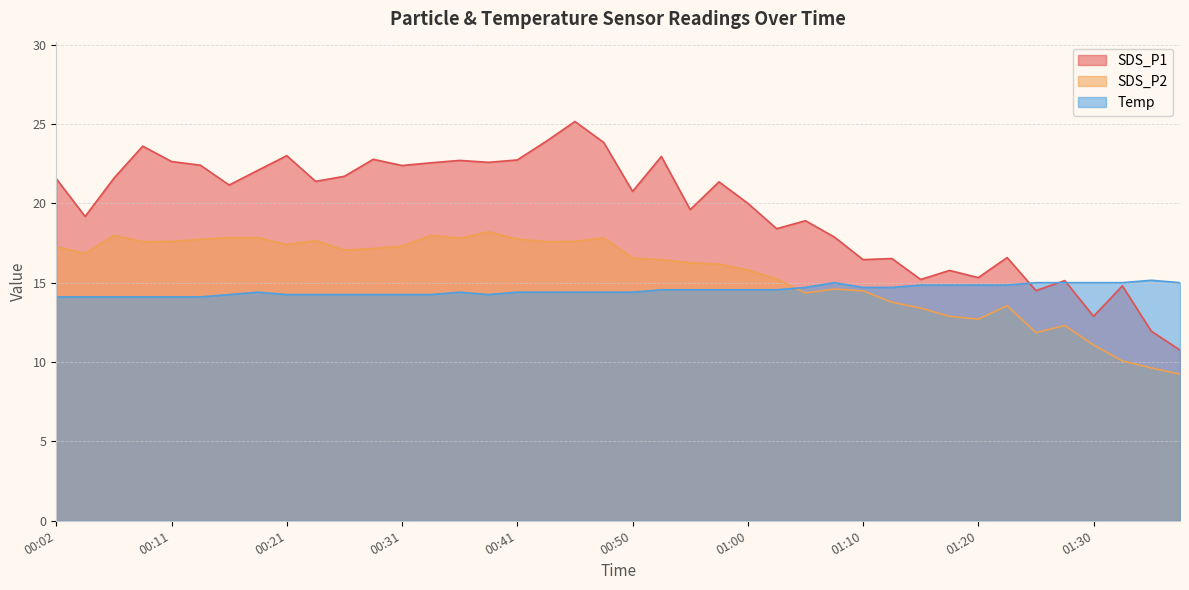

How many interior local peaks does the Temp series have?

4